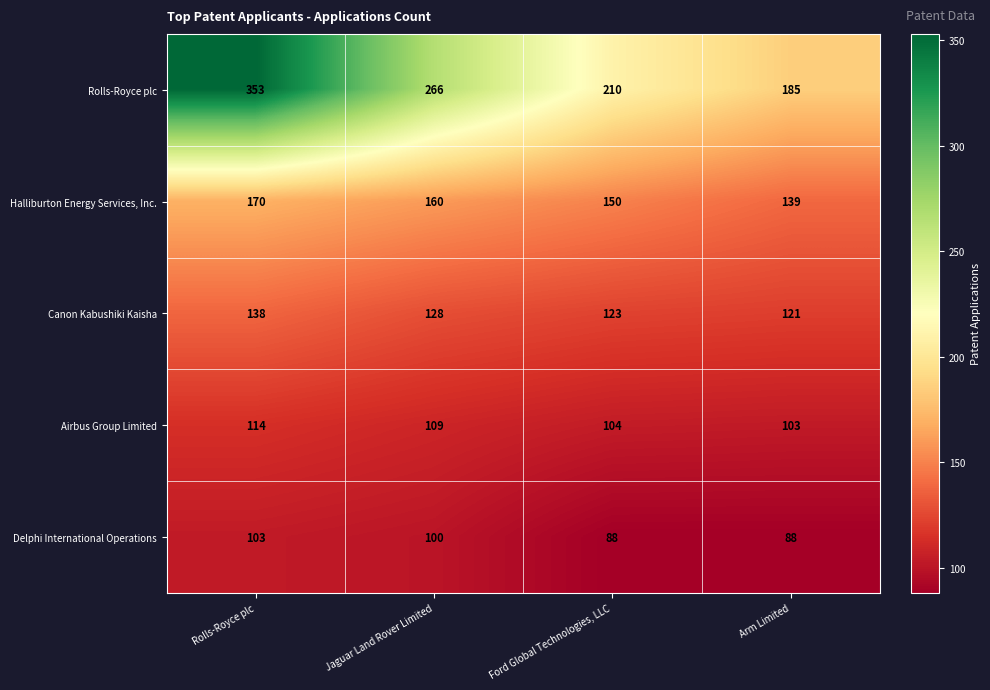

What is the difference between the Halliburton Energy Services, Inc. values at Rolls-Royce plc and Jaguar Land Rover Limited?

10